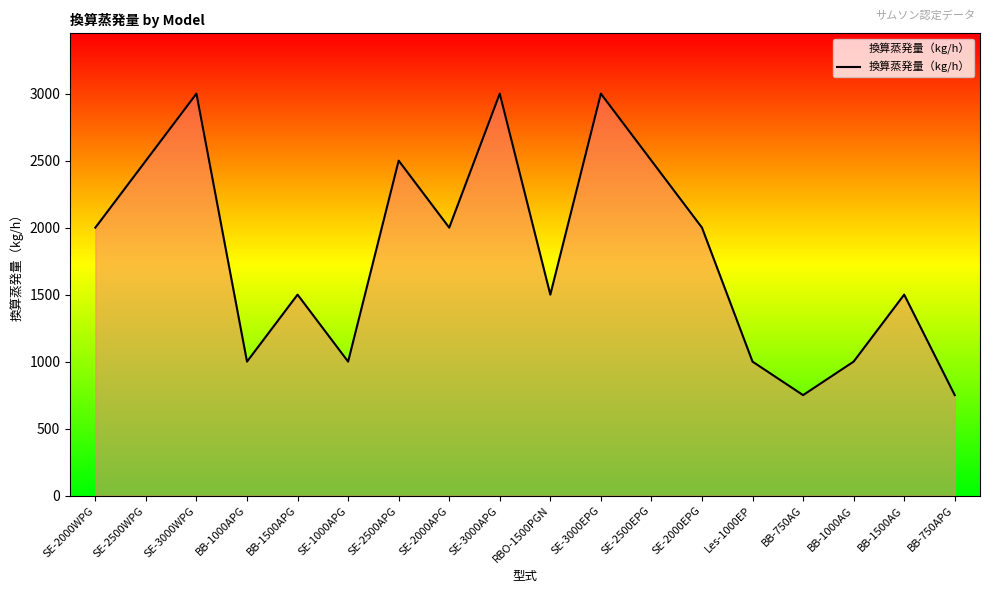

Reading left to right, transcribe all the data shown in this chart.

SE-2000WPG=2000	SE-2500WPG=2500	SE-3000WPG=3000	BB-1000APG=1000	BB-1500APG=1500	SE-1000APG=1000	SE-2500APG=2500	SE-2000APG=2000	SE-3000APG=3000	RBO-1500PGN=1500	SE-3000EPG=3000	SE-2500EPG=2500	SE-2000EPG=2000	Les-1000EP=1000	BB-750AG=750	BB-1000AG=1000	BB-1500AG=1500	BB-750APG=750